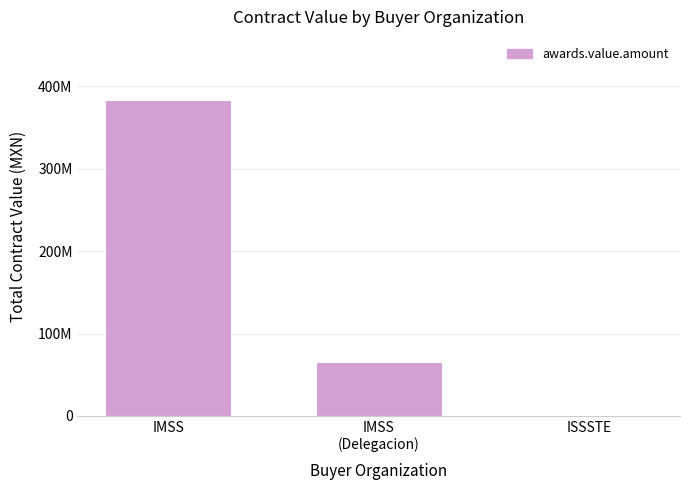

What is the difference between the values at ISSSTE and IMSS
(Delegacion)?

65482661.7